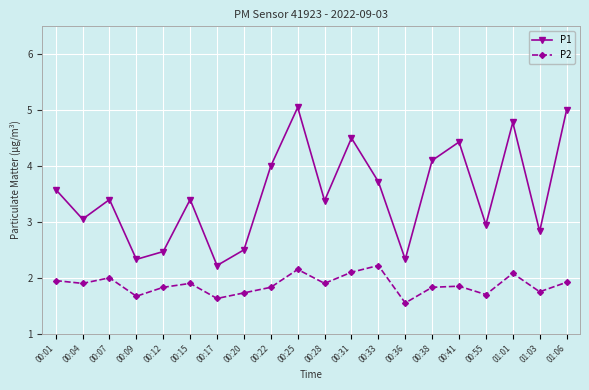

Where is the first local minimum for P1?

00:04